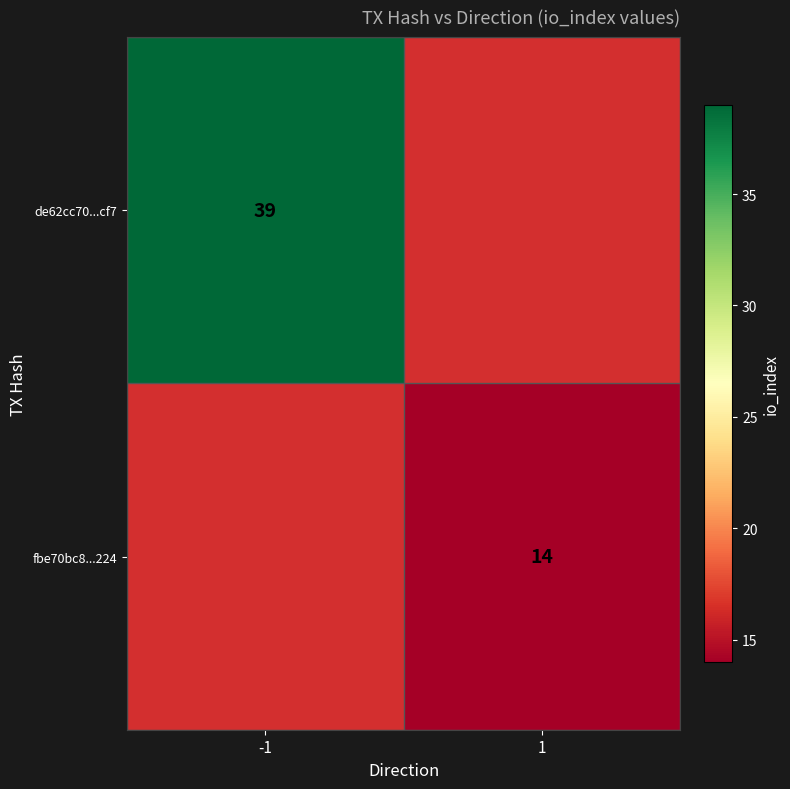

True or false: de62cc70...cf7 has a value of 15 at -1.

False